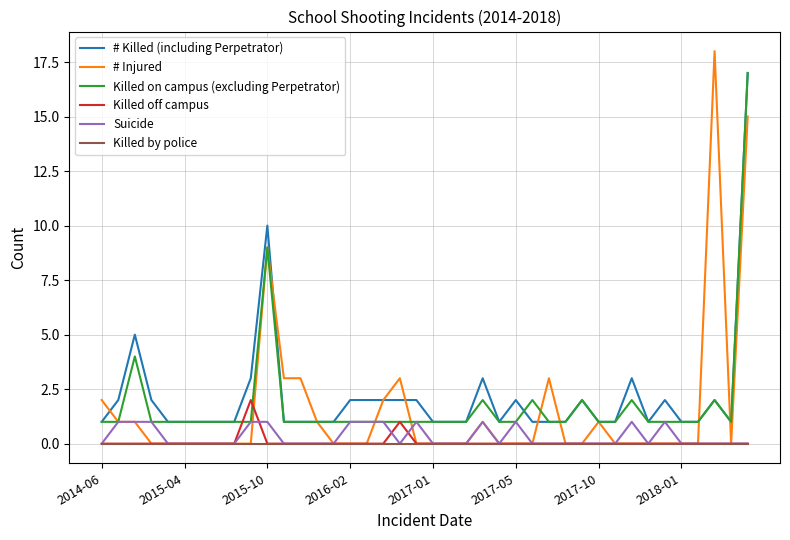

What is the maximum value shown in the chart?

18